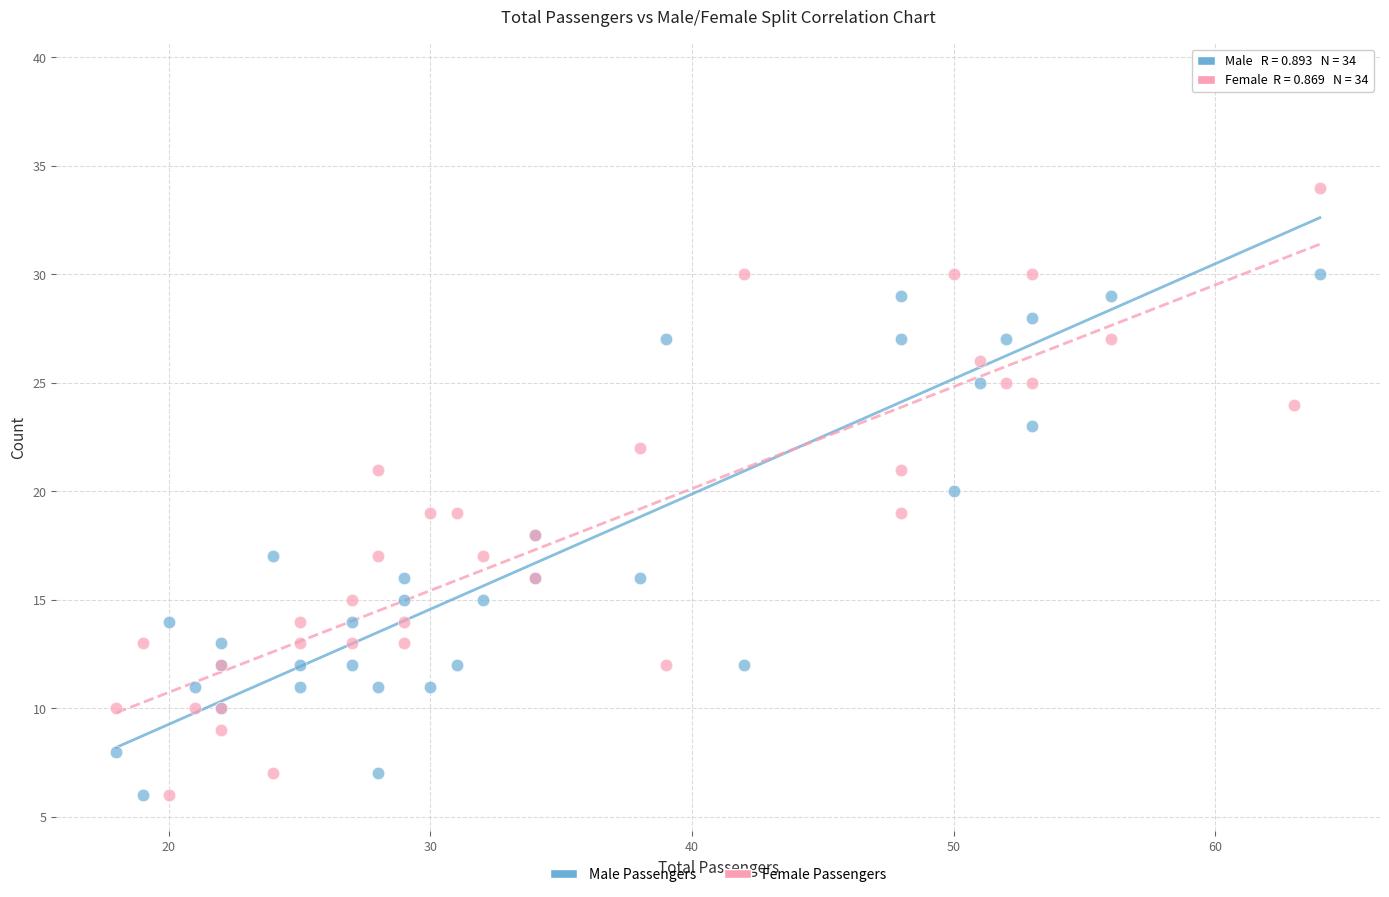

Which series has the widest spread of Y values?

Male Passengers